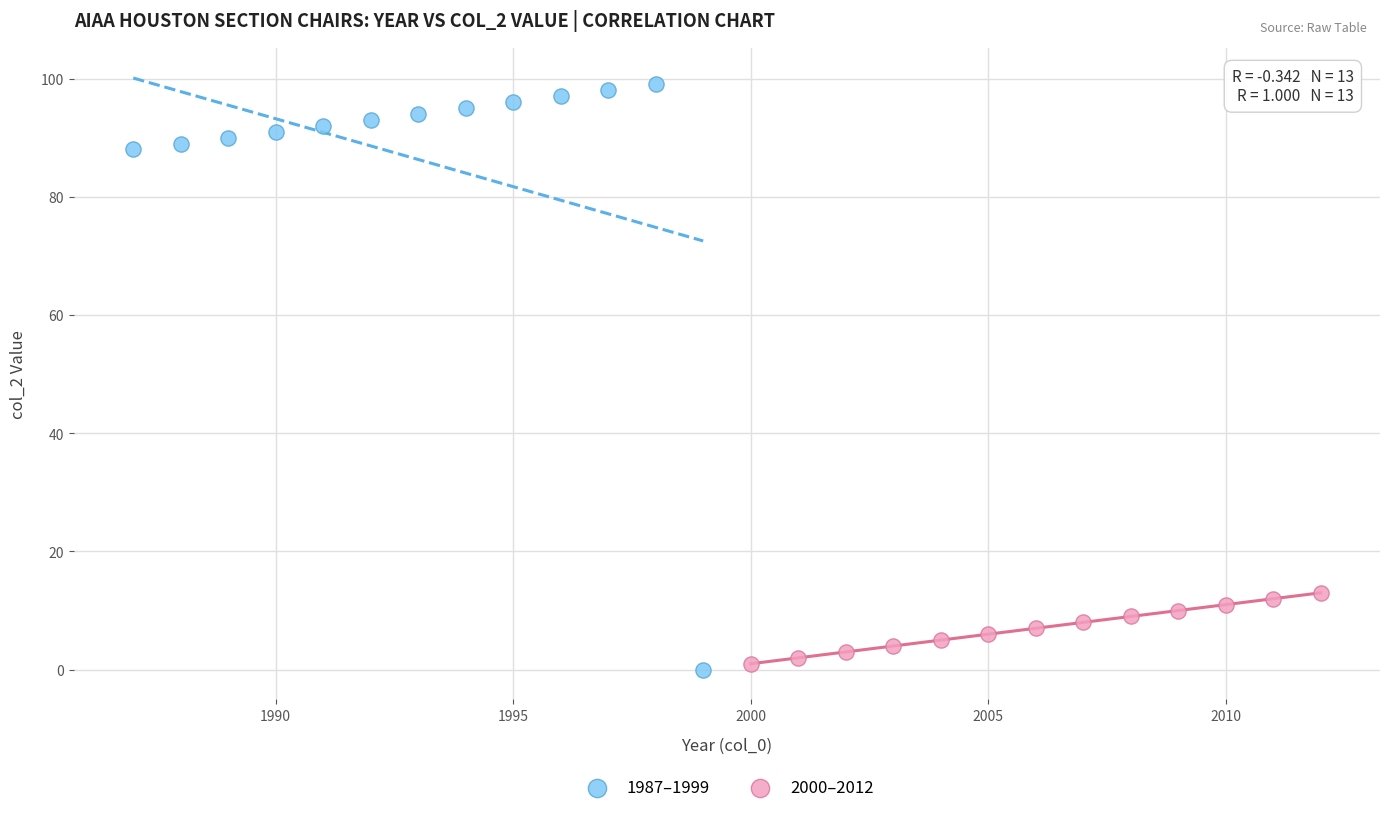

Which series reaches the maximum Y coordinate?

1987–1999